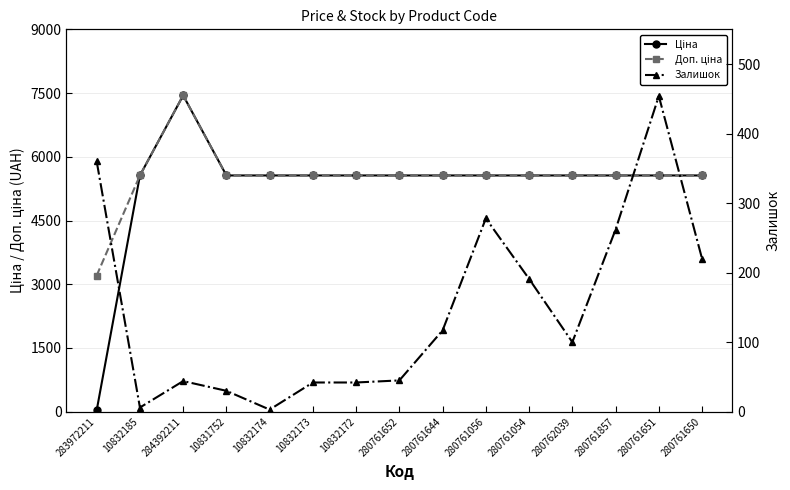

Where is the first local minimum for Залишок?

10832185